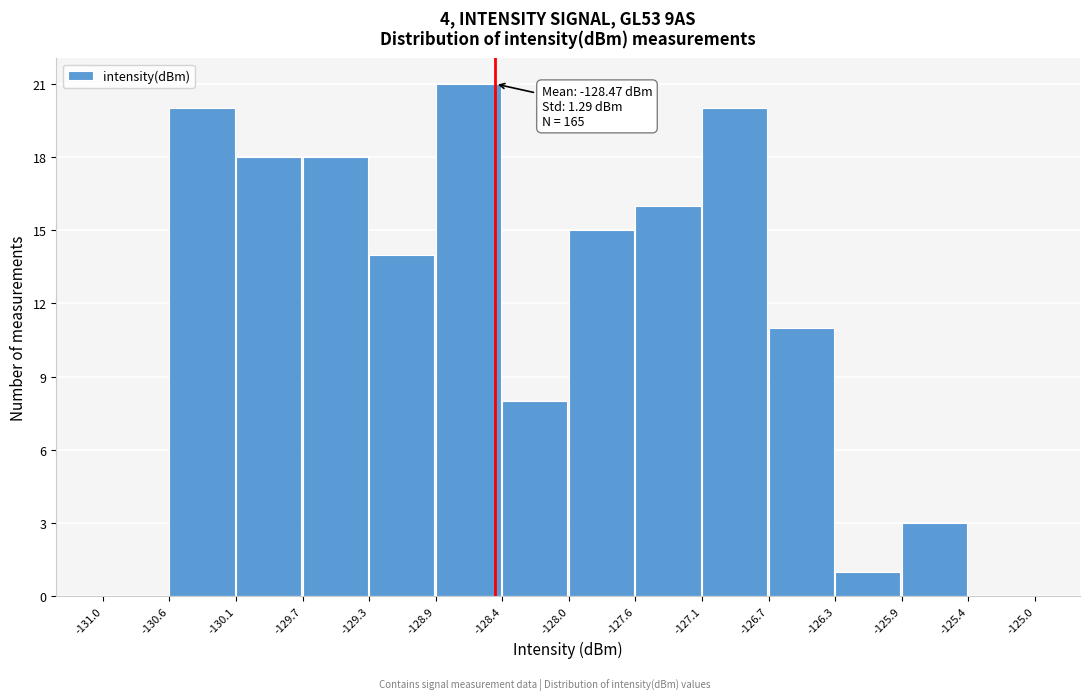

Over which range of the x-axis is the bar tallest?

-128.9 to -128.4